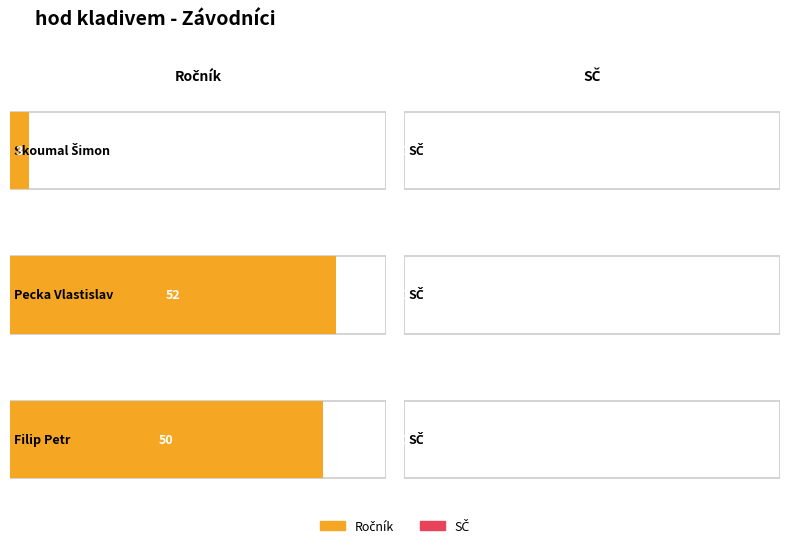

At which label does Ročník first exceed 50?

Pecka Vlastislav